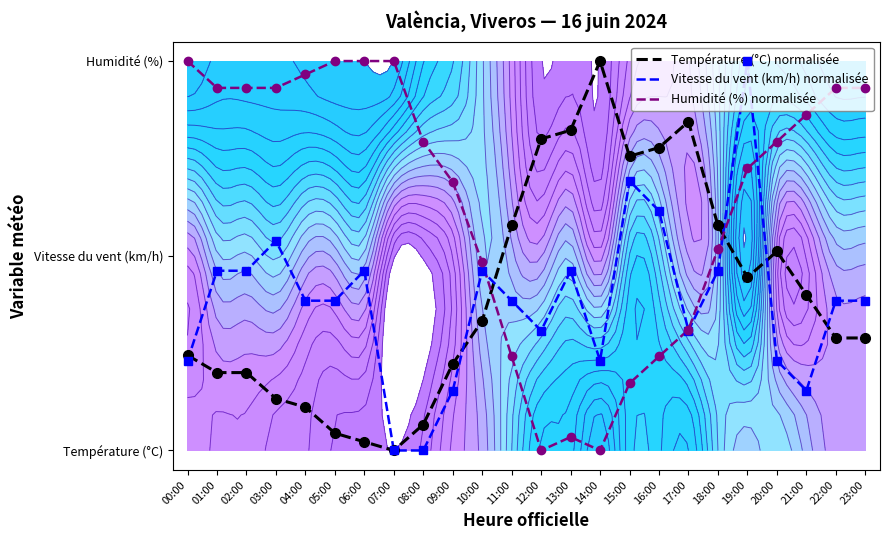

Which category has the lowest value across all series?

07:00